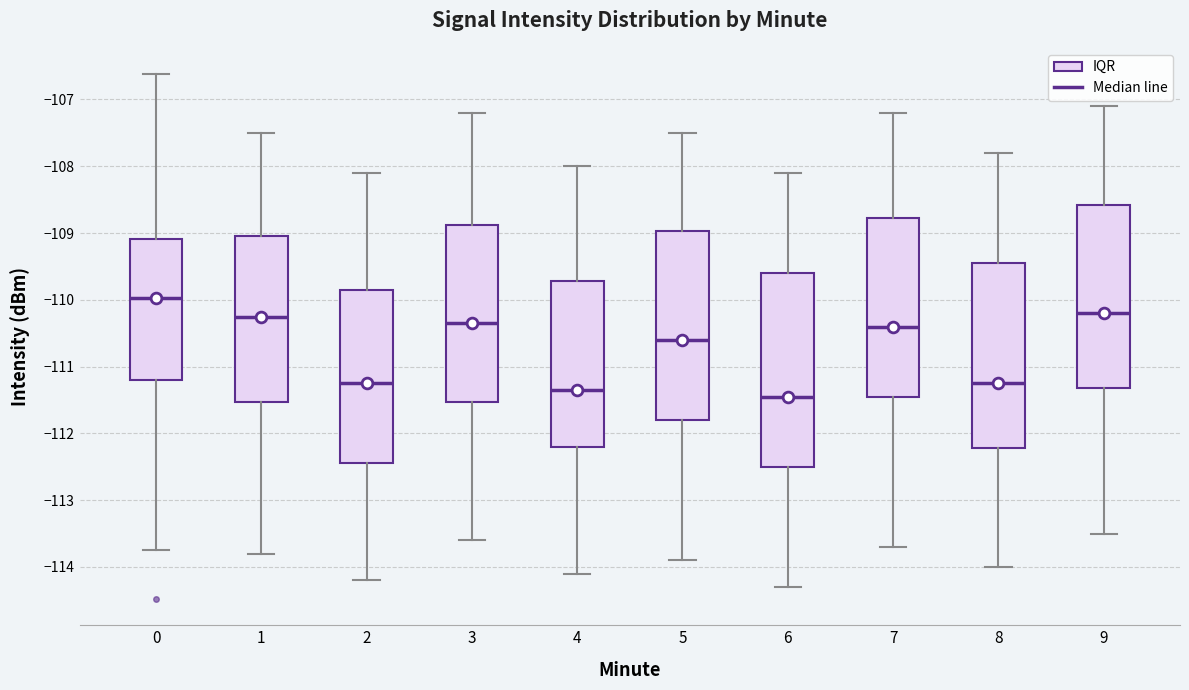

Reading left to right, read every box against the y-axis: the position of its median line, the range the box covers, and the ends of its whiskers. The values are not printed on the chart, so give them approximately, as read against the axis.

0: median -110.0, box -111.2 to -109.1, whiskers -113.7 to -106.6
1: median -110.2, box -111.5 to -109.0, whiskers -113.8 to -107.5
2: median -111.2, box -112.4 to -109.8, whiskers -114.2 to -108.1
3: median -110.3, box -111.5 to -108.9, whiskers -113.6 to -107.2
4: median -111.3, box -112.2 to -109.7, whiskers -114.1 to -108.0
5: median -110.6, box -111.8 to -109.0, whiskers -113.9 to -107.5
6: median -111.4, box -112.5 to -109.6, whiskers -114.3 to -108.1
7: median -110.4, box -111.4 to -108.8, whiskers -113.7 to -107.2
8: median -111.2, box -112.2 to -109.4, whiskers -114.0 to -107.8
9: median -110.2, box -111.3 to -108.6, whiskers -113.5 to -107.1